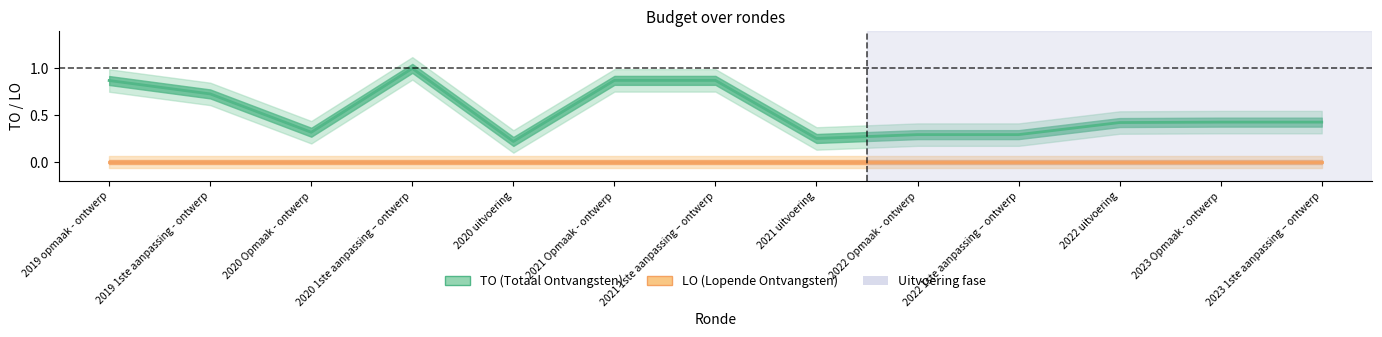

List the labels in order of value, smallest first.

2020 uitvoering, 2021 uitvoering, 2022 Opmaak - ontwerp, 2022 1ste aanpassing – ontwerp, 2020 Opmaak - ontwerp, 2022 uitvoering, 2023 Opmaak - ontwerp, 2023 1ste aanpassing – ontwerp, 2019 1ste aanpassing - ontwerp, 2019 opmaak - ontwerp, 2021 Opmaak - ontwerp, 2021 1ste aanpassing – ontwerp, 2020 1ste aanpassing – ontwerp